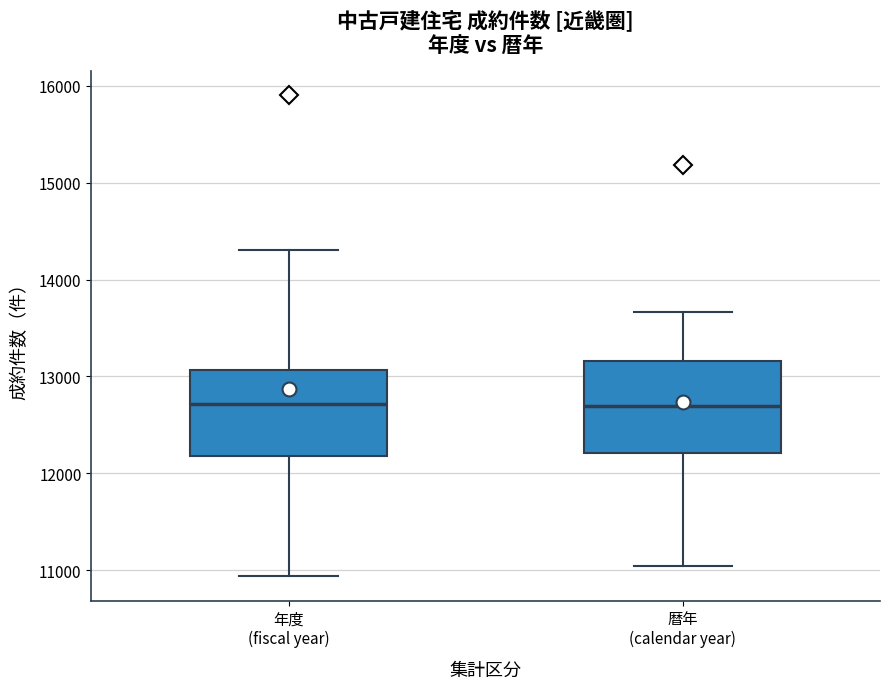

Where is the lower edge of the box for 年度 (fiscal year) on the y-axis? The values are not printed on the chart, so give them approximately, as read against the axis.

12200